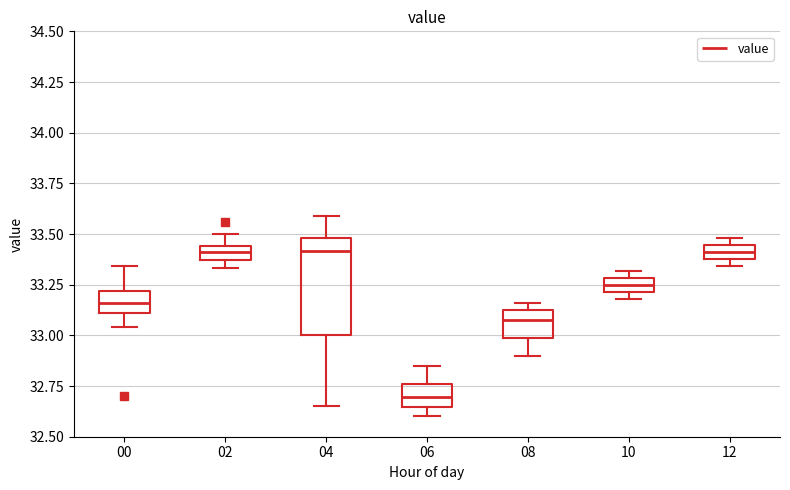

Where is the upper edge of the box at x = 06 on the y-axis? The values are not printed on the chart, so give them approximately, as read against the axis.

32.75